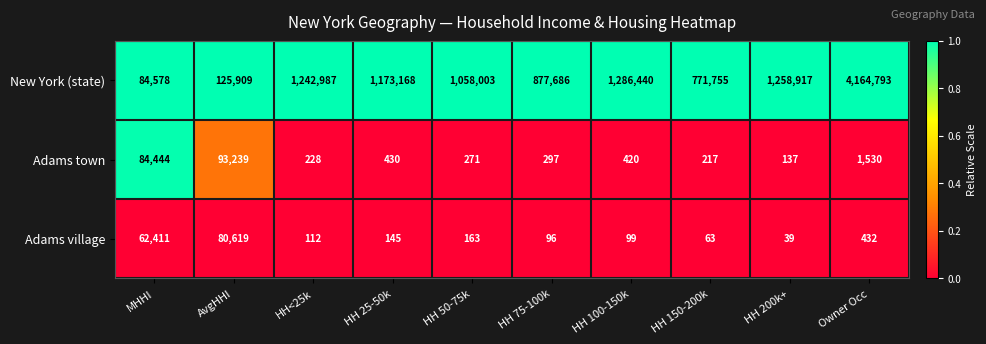

Is it true that Adams village equals 134127 at AvgHHI?

False